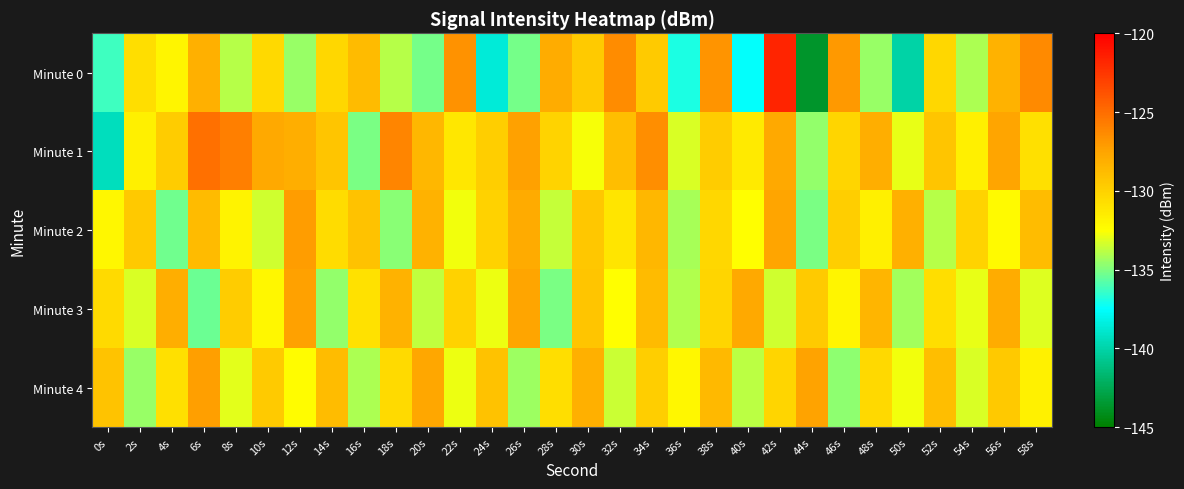

At which category is the sum across all series the highest?

42s